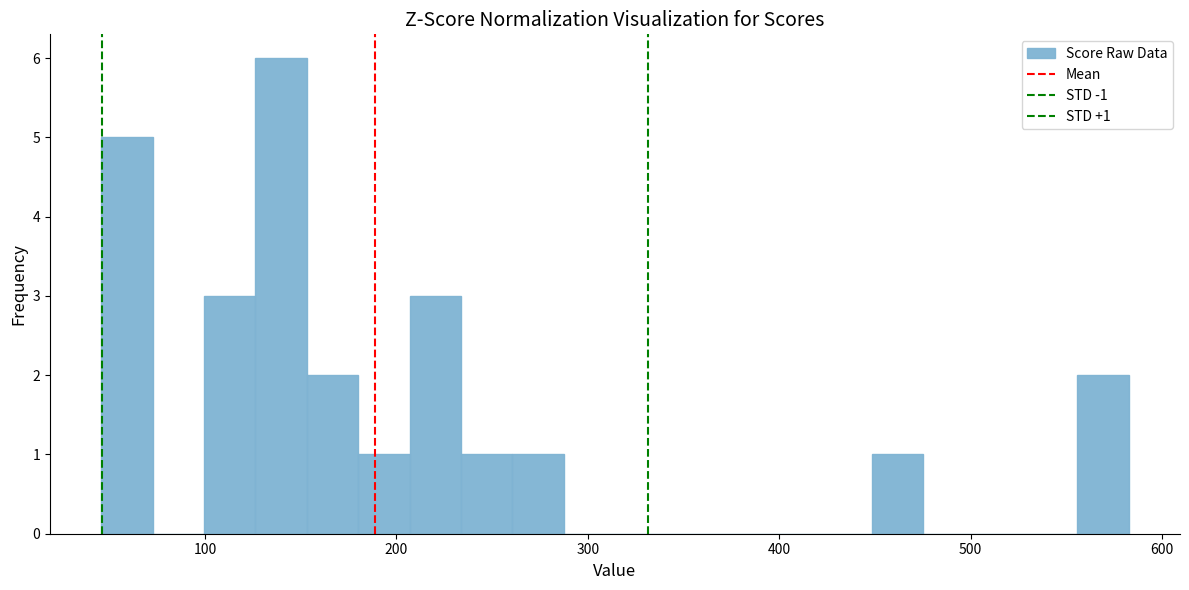

Around what value on the x-axis is the tallest bar? Give the approximate position of its centre, as read against the axis.

140